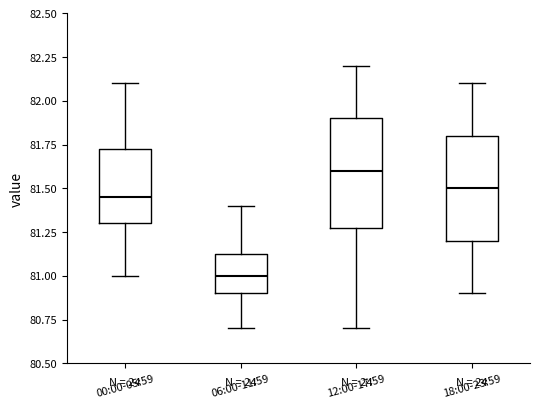

Reading left to right, transcribe this box plot: for each box, give where its median line is, the range the box spans, and where its two whiskers end, as read against the y-axis. The values are not printed on the chart, so give them approximately, as read against the axis.

00:00-05:59: median 81.45, box 81.30 to 81.75, whiskers 81.00 to 82.10
06:00-11:59: median 81.00, box 80.90 to 81.15, whiskers 80.70 to 81.40
12:00-17:59: median 81.60, box 81.30 to 81.90, whiskers 80.70 to 82.20
18:00-23:59: median 81.50, box 81.20 to 81.80, whiskers 80.90 to 82.10